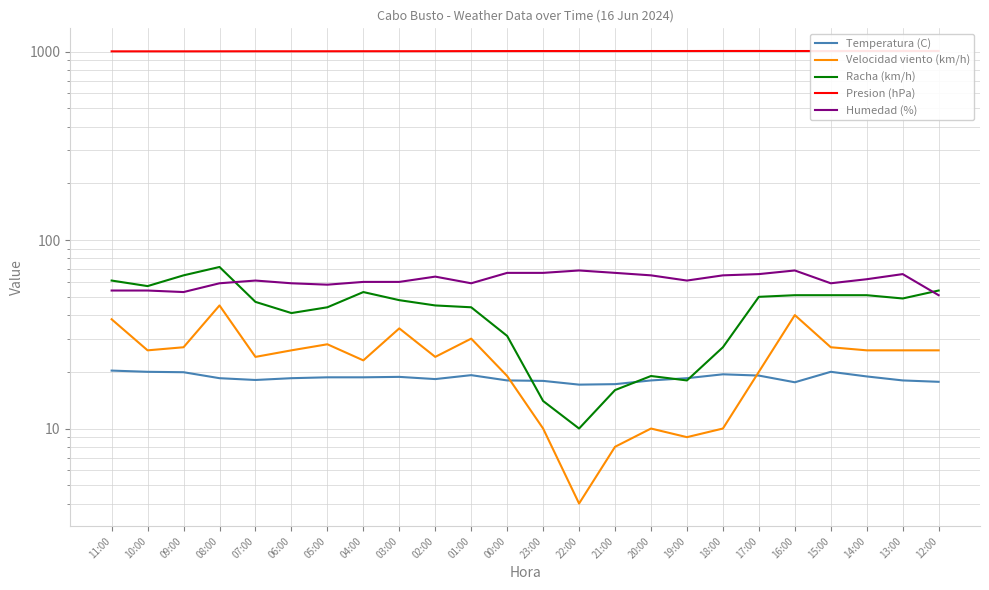

True or false: Presion (hPa) and Temperatura (C) cross at least once.

False